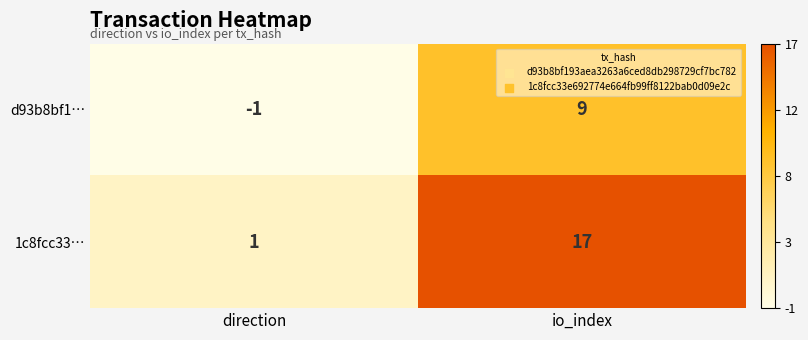

The value of d93b8bf1… at direction is -1. True or false?

True